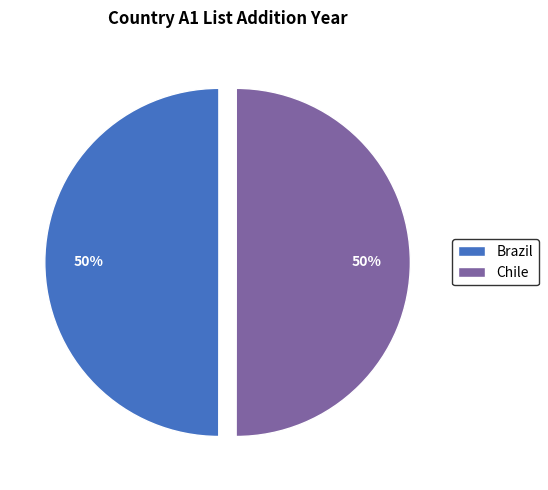

Combined, do Brazil and Chile account for over 50%?

Yes